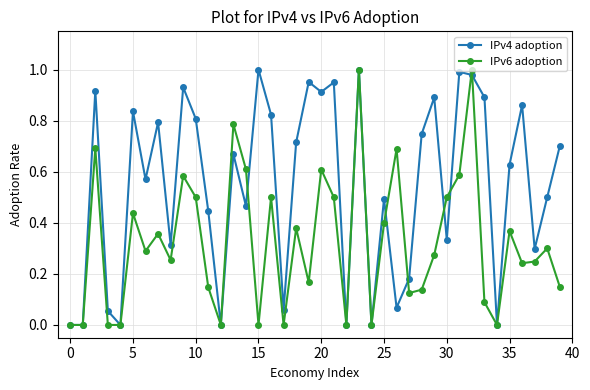

Rank the series by their average value, from lowest to highest.

IPv6 adoption, IPv4 adoption